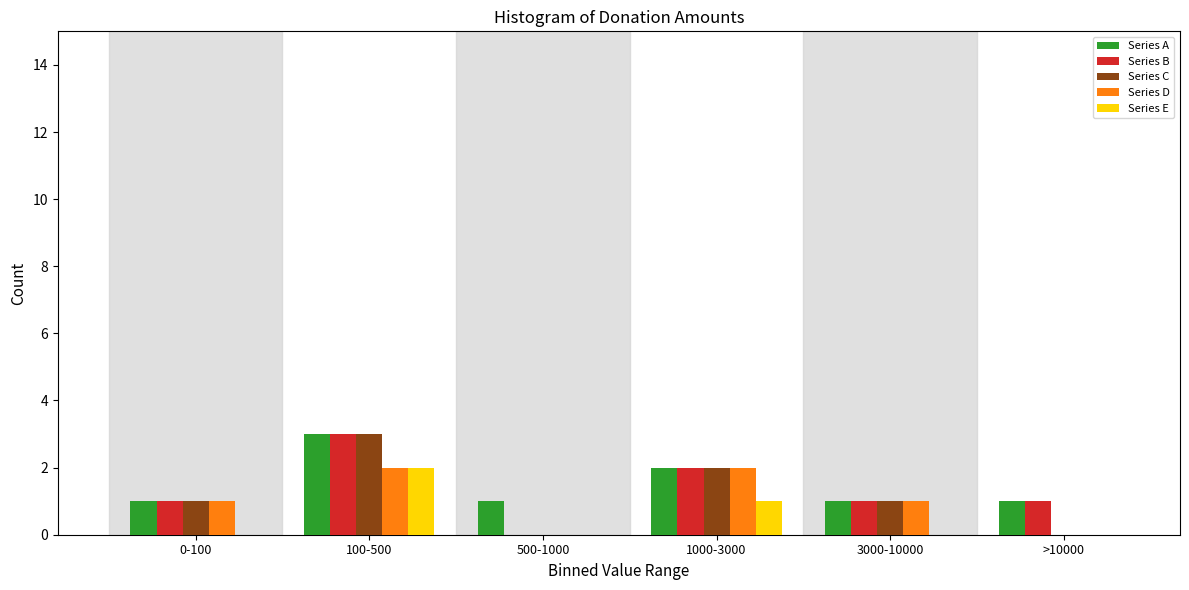

Reading right to left, what are all the values shown in this chart?

Series A: >10000=1	3000-10000=1	1000-3000=2	500-1000=1	100-500=3	0-100=1
Series B: >10000=1	3000-10000=1	1000-3000=2	500-1000=0	100-500=3	0-100=1
Series C: >10000=0	3000-10000=1	1000-3000=2	500-1000=0	100-500=3	0-100=1
Series D: >10000=0	3000-10000=1	1000-3000=2	500-1000=0	100-500=2	0-100=1
Series E: >10000=0	3000-10000=0	1000-3000=1	500-1000=0	100-500=2	0-100=0